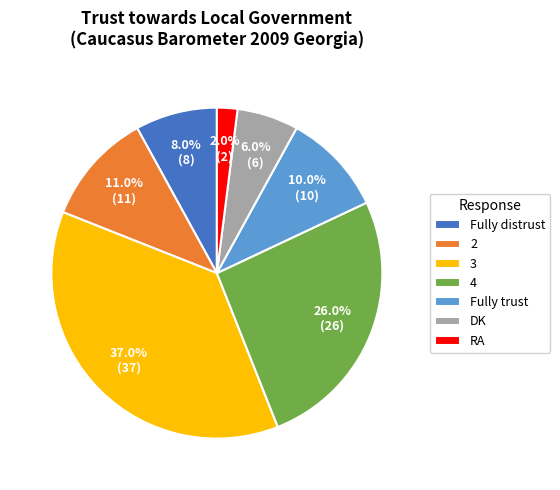

Which category has the smallest portion of the pie?

RA